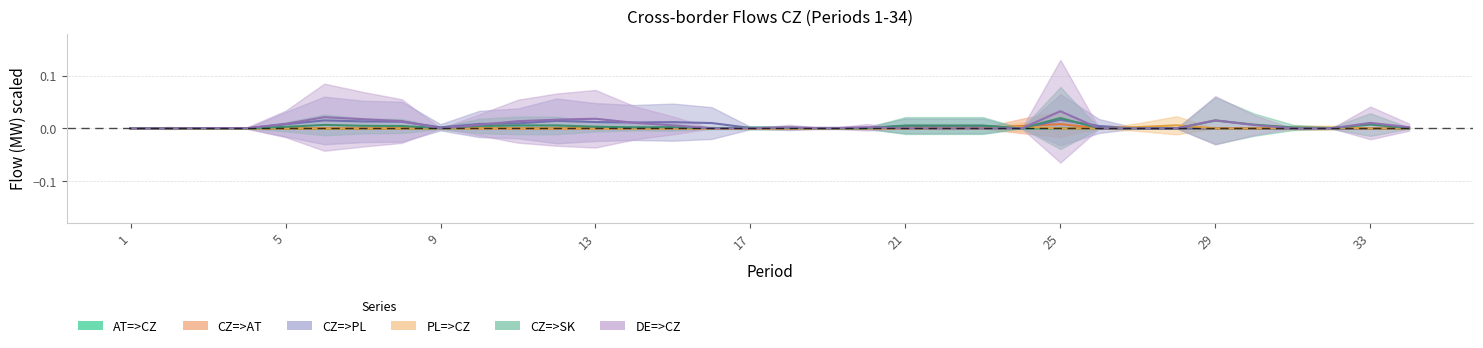

True or false: CZ=>AT and PL=>CZ intersect in this chart.

False